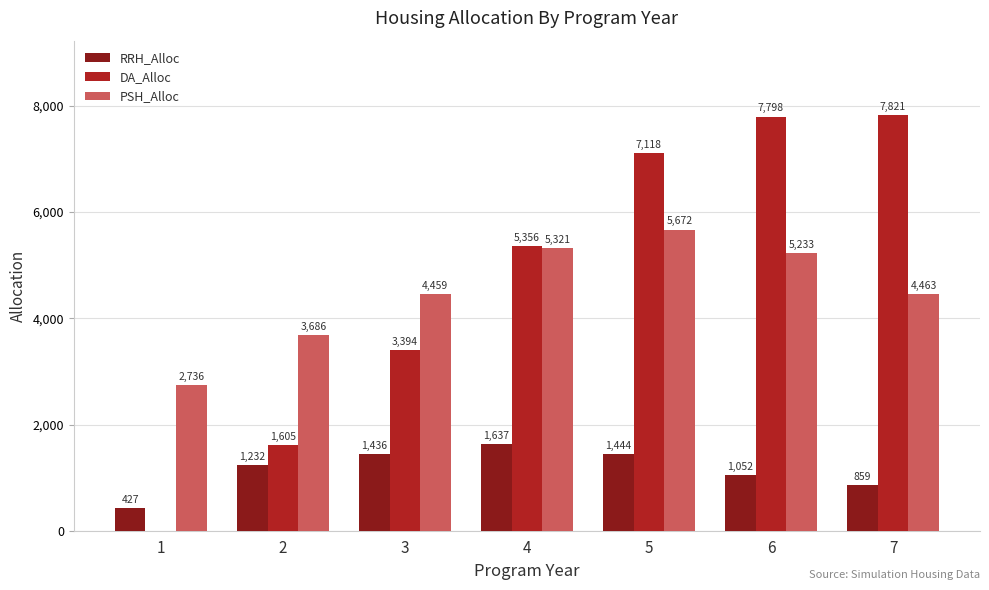

What is the sum of the PSH_Alloc values at 6 and 2?

8919